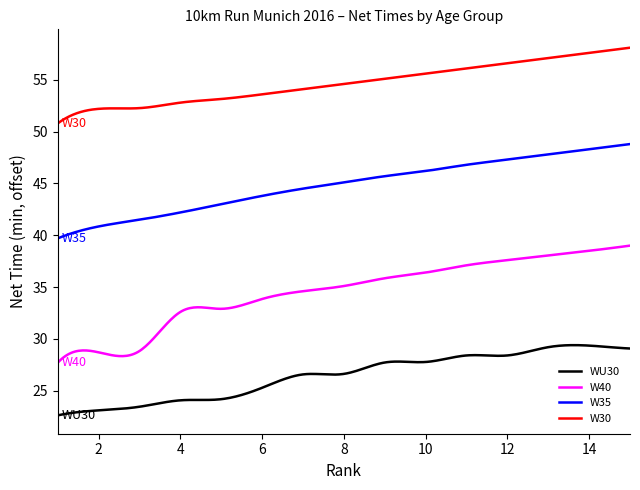

What is the smallest value displayed?

22.6